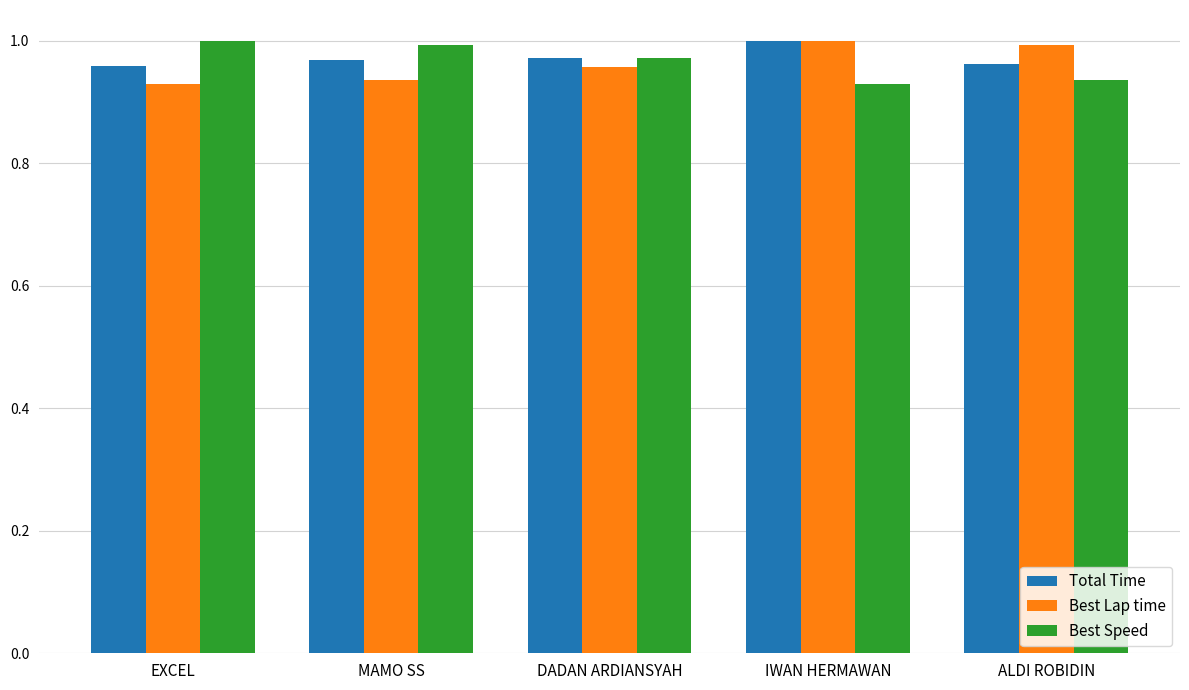

How many series are shown in this chart?

3